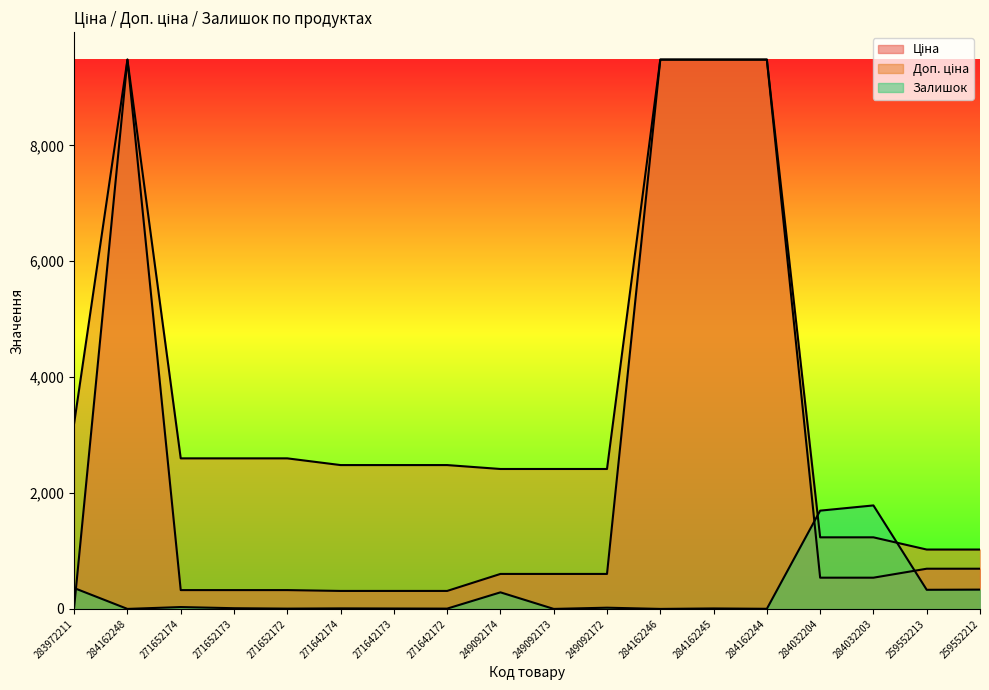

Which series has the largest total across all categories?

Доп. ціна